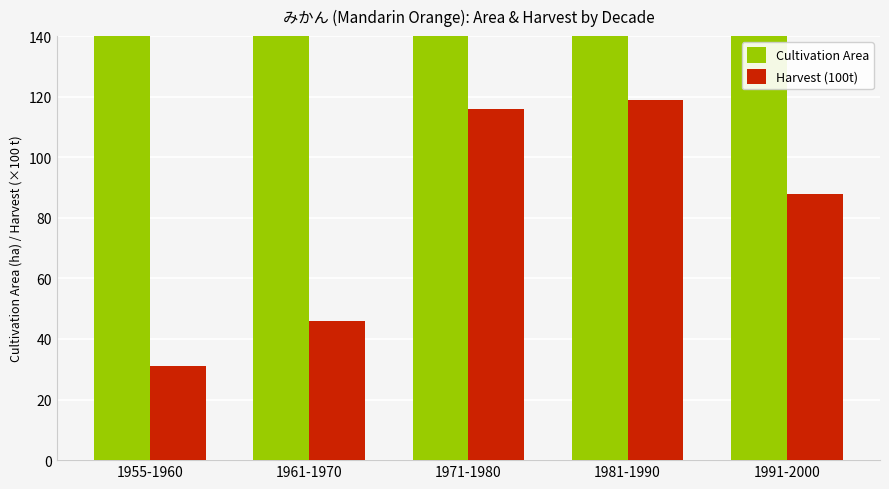

List the series in order of their peak value, highest first.

Cultivation Area, Harvest (100t)